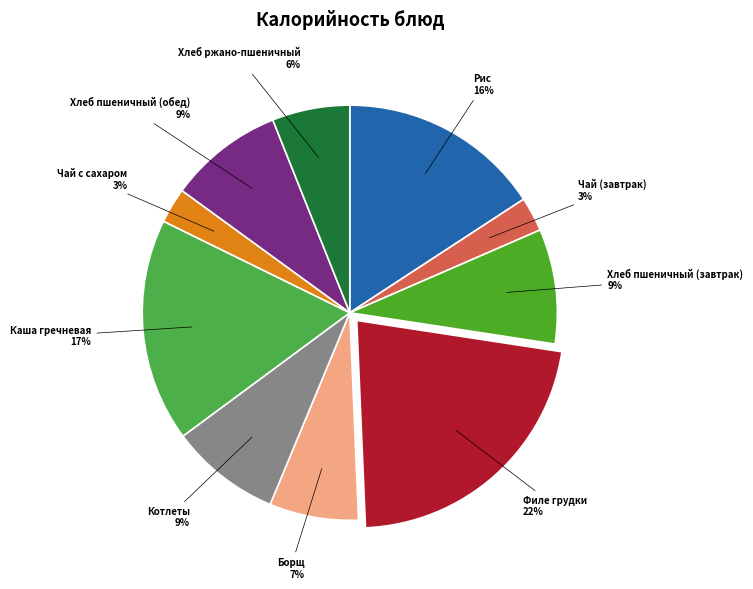

Which category has the biggest portion of the pie?

Филе грудки